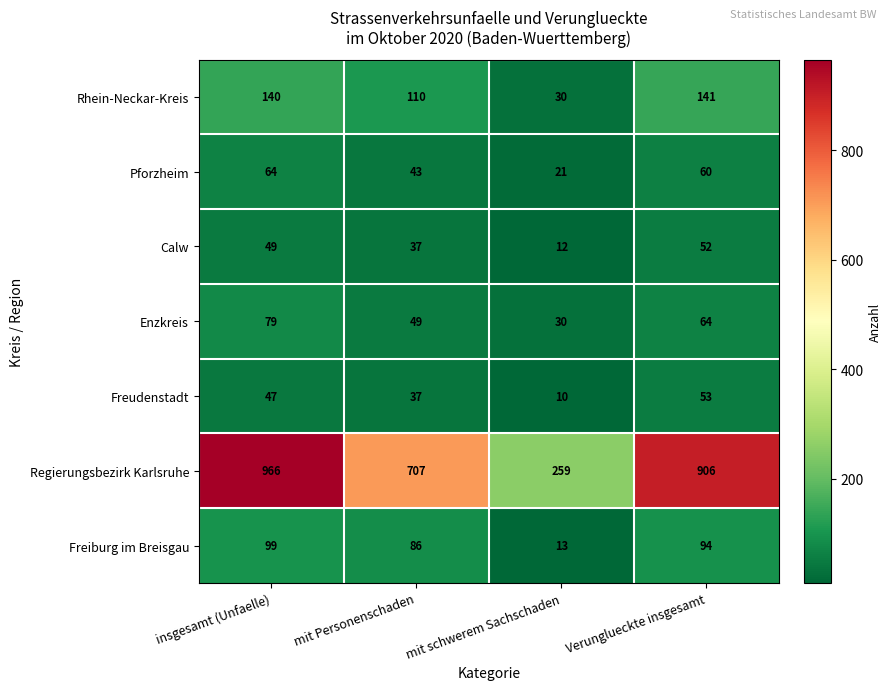

What is the average value of the Freiburg im Breisgau series?

73